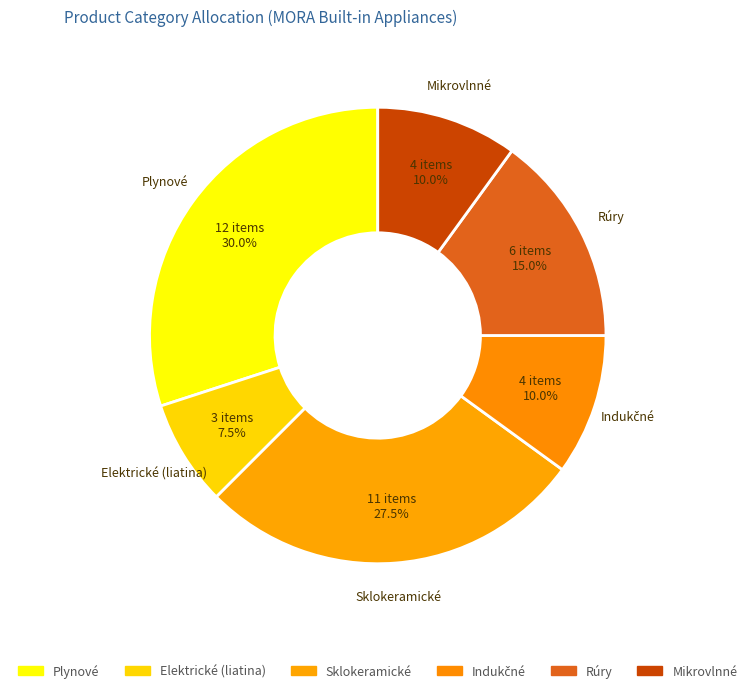

How many segments does this pie chart have?

6